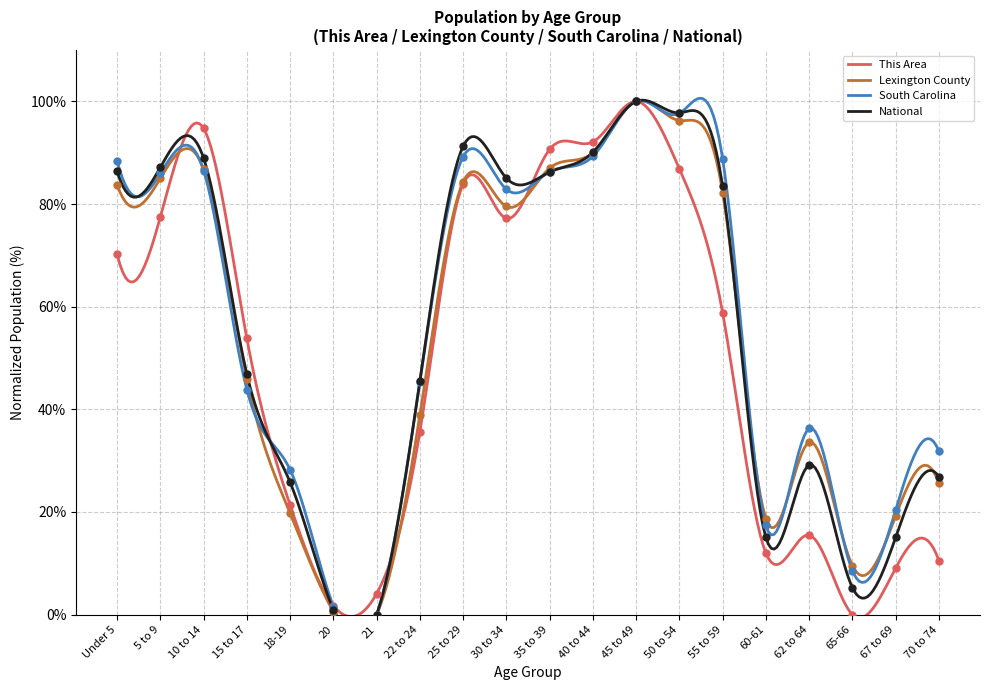

Which series contains the lowest Y value?

This Area